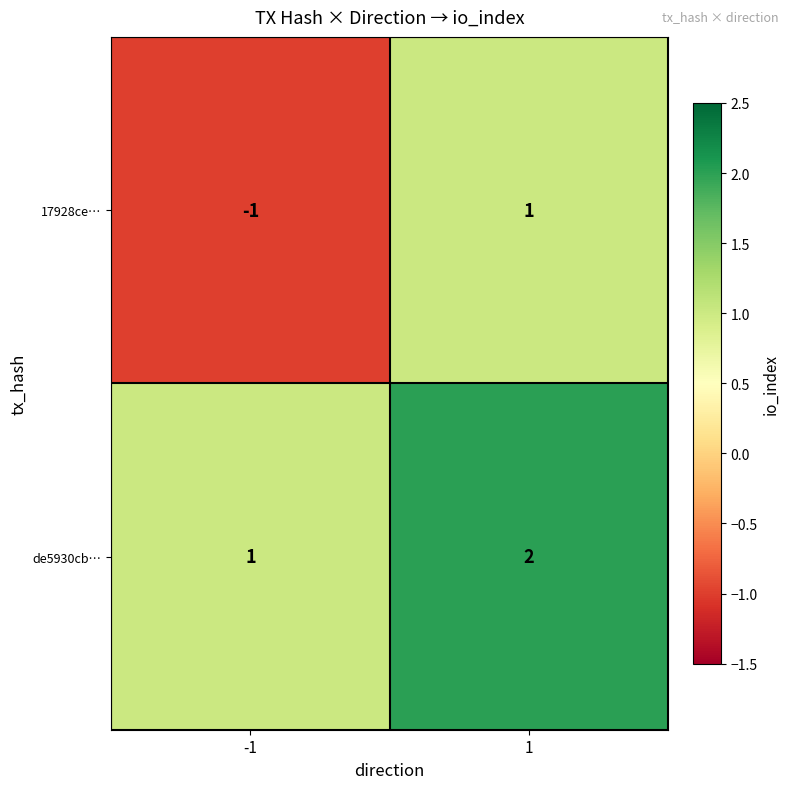

At -1, list the series in order from smallest to largest.

17928ce…, de5930cb…